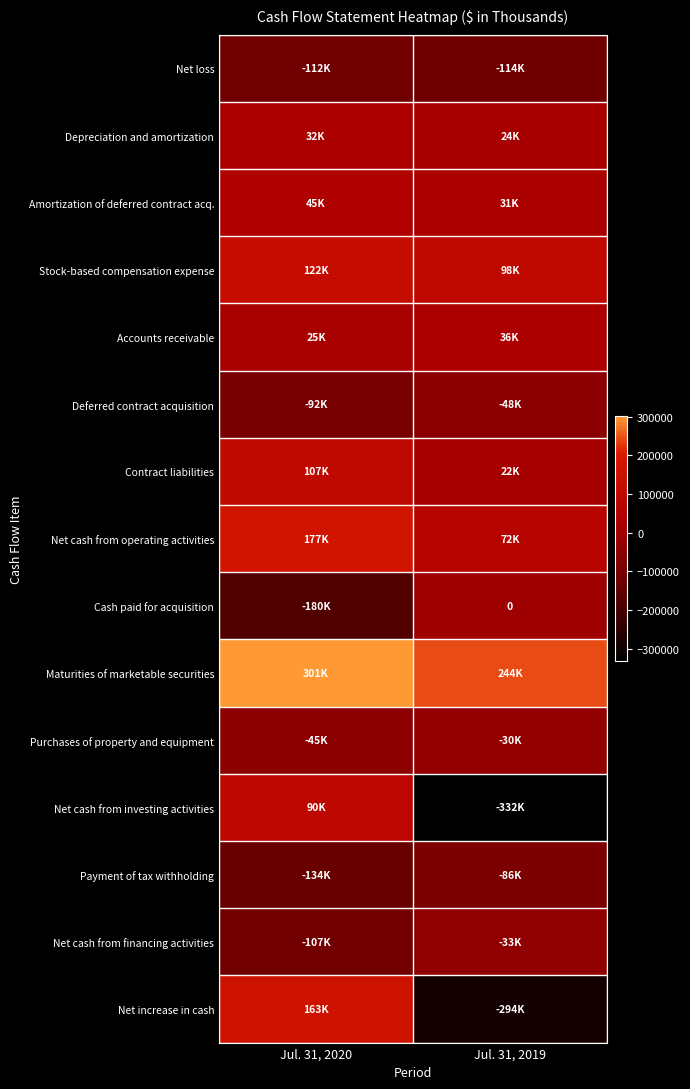

What is the smallest value displayed?

-331728